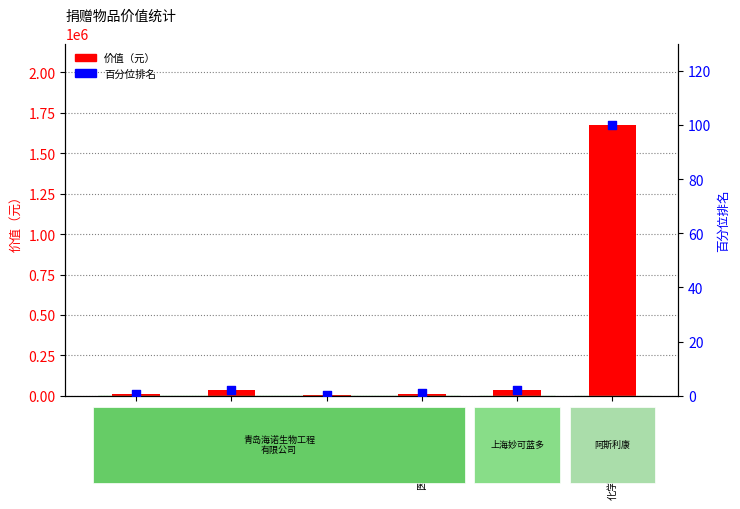

Which series contains the lowest Y value?

百分位排名